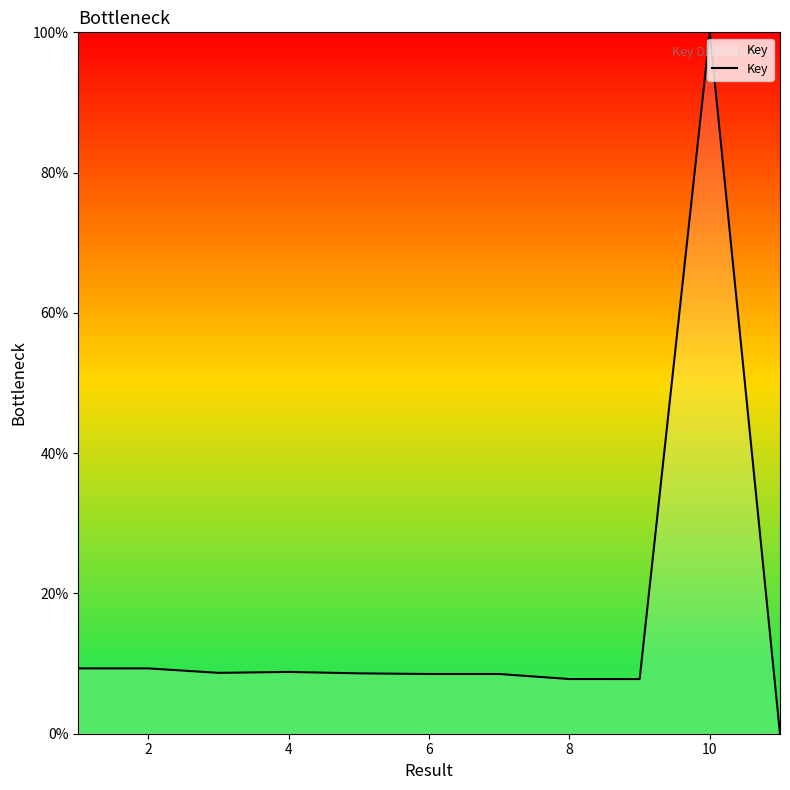

What is the difference between the maximum and minimum values?

100.0